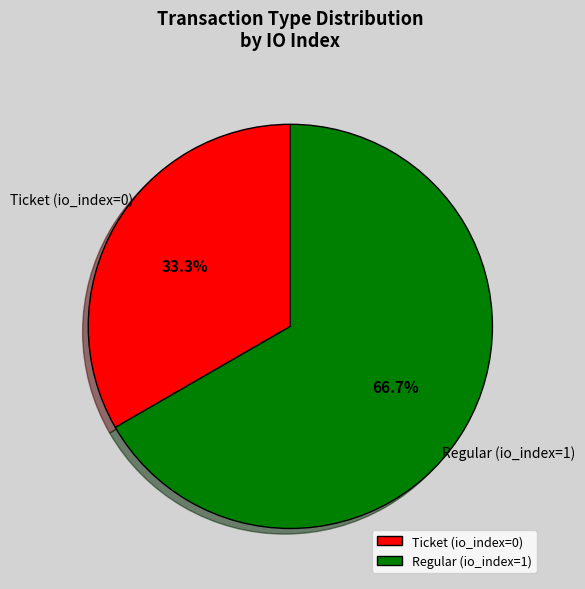

To the nearest percent, what is the difference between the largest and smallest slice percentages?

33%